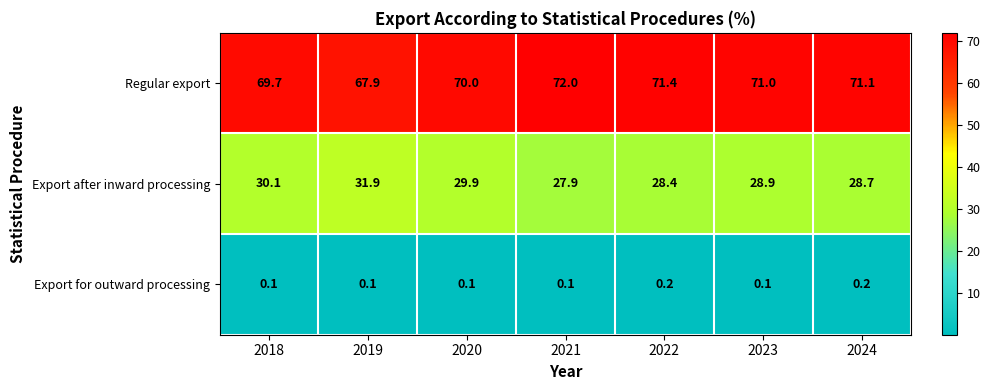

List the labels in order of Regular export value, largest first.

2021, 2022, 2024, 2023, 2020, 2018, 2019